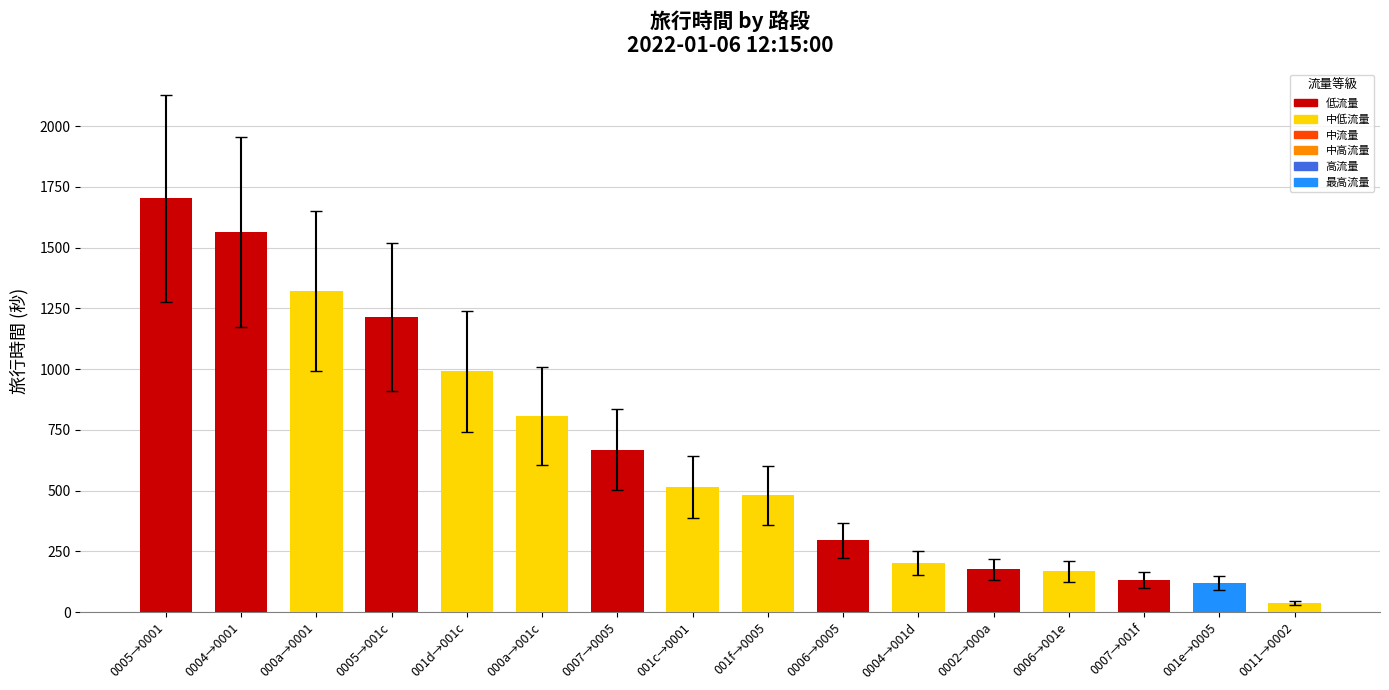

What is the label of the 9th bar from the right?

001c→0001